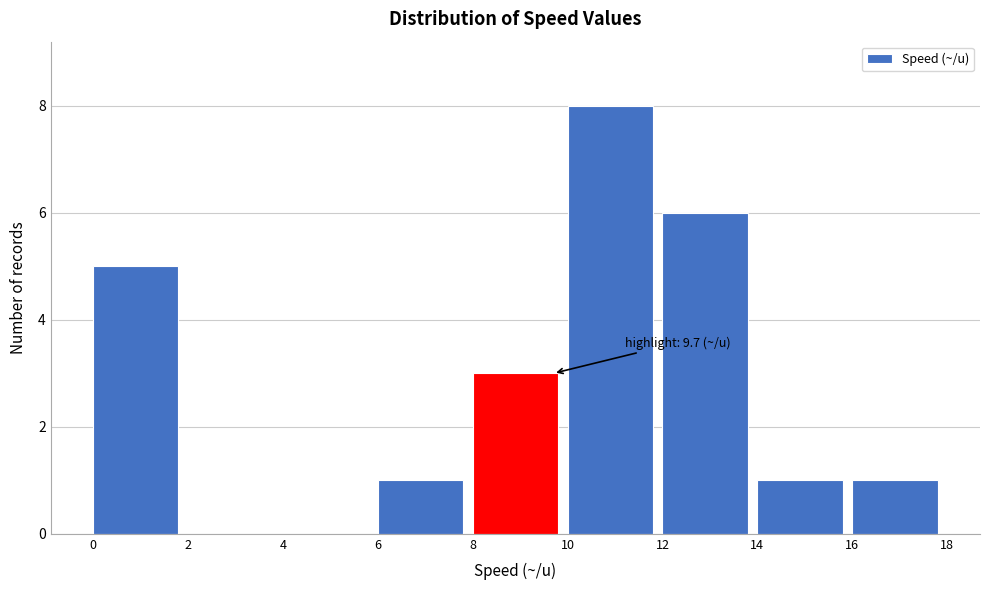

Which range on the x-axis has the tallest bar?

10 to 12